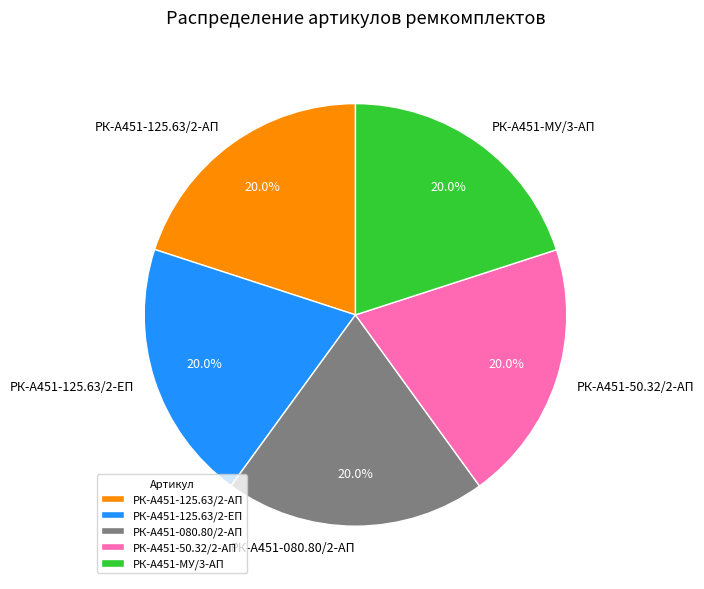

Is there any slice that represents more than half of the pie?

No